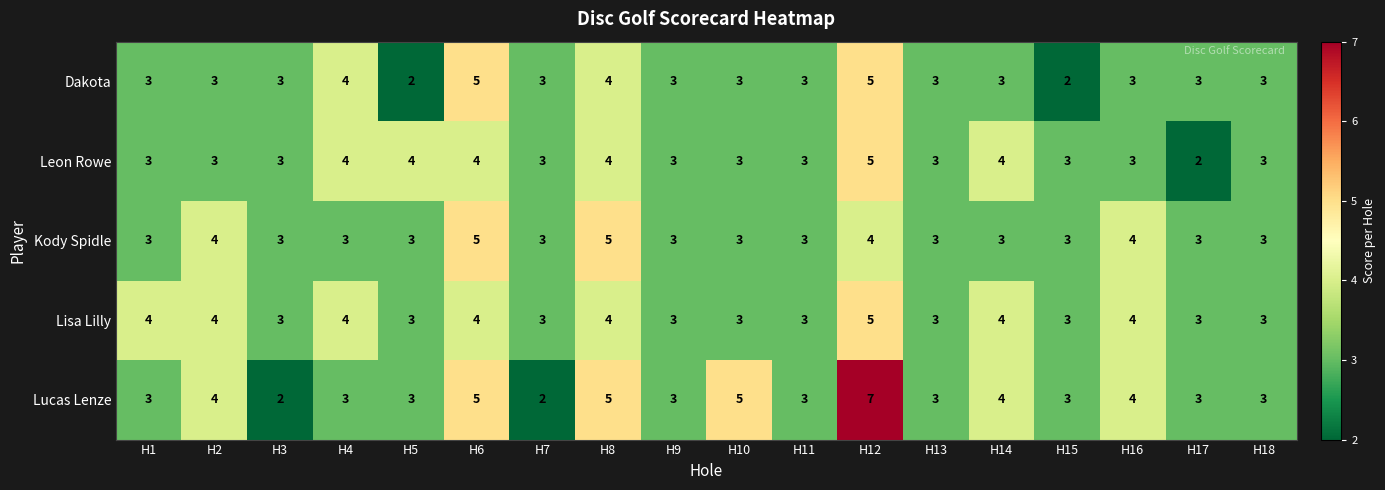

How many Kody Spidle values are between 3 and 4?

16